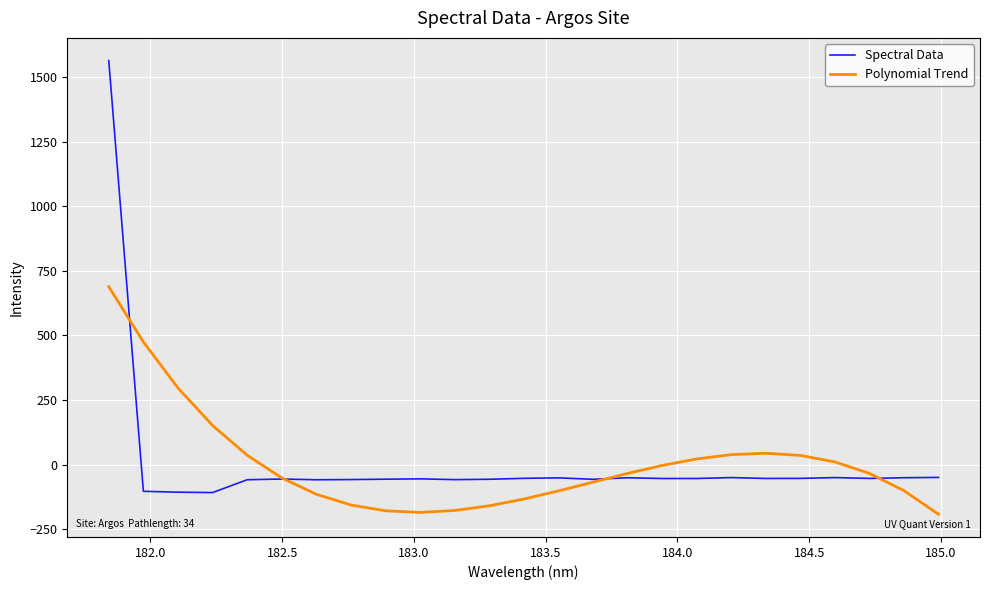

After their last crossing, which series has the higher values: Polynomial Trend or Spectral Data?

Spectral Data